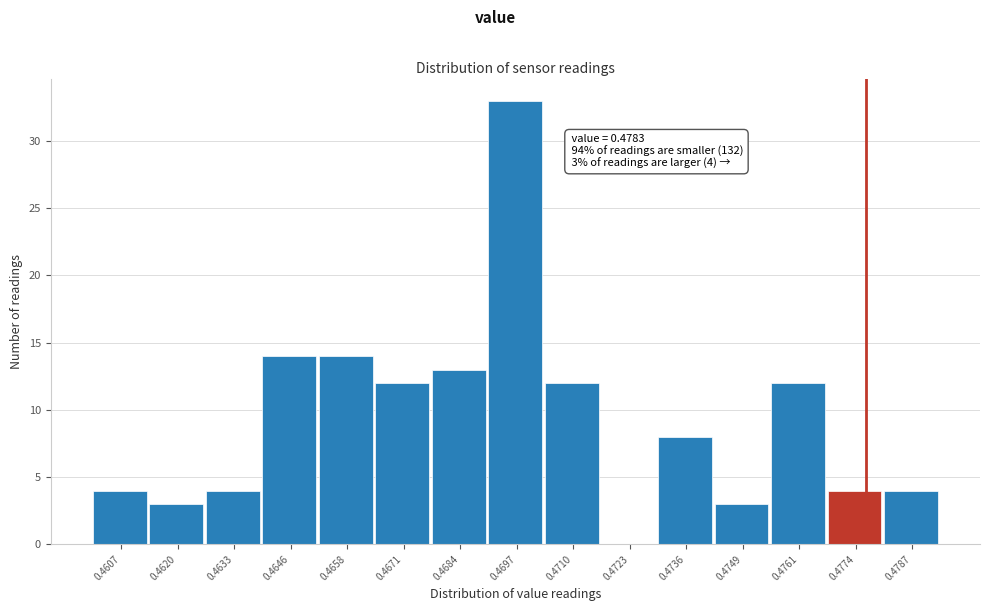

Reading right to left, transcribe all the data shown in this chart.

0.4787=4	0.4774=4	0.4761=12	0.4749=3	0.4736=8	0.4723=0	0.4710=12	0.4697=33	0.4684=13	0.4671=12	0.4658=14	0.4646=14	0.4633=4	0.4620=3	0.4607=4